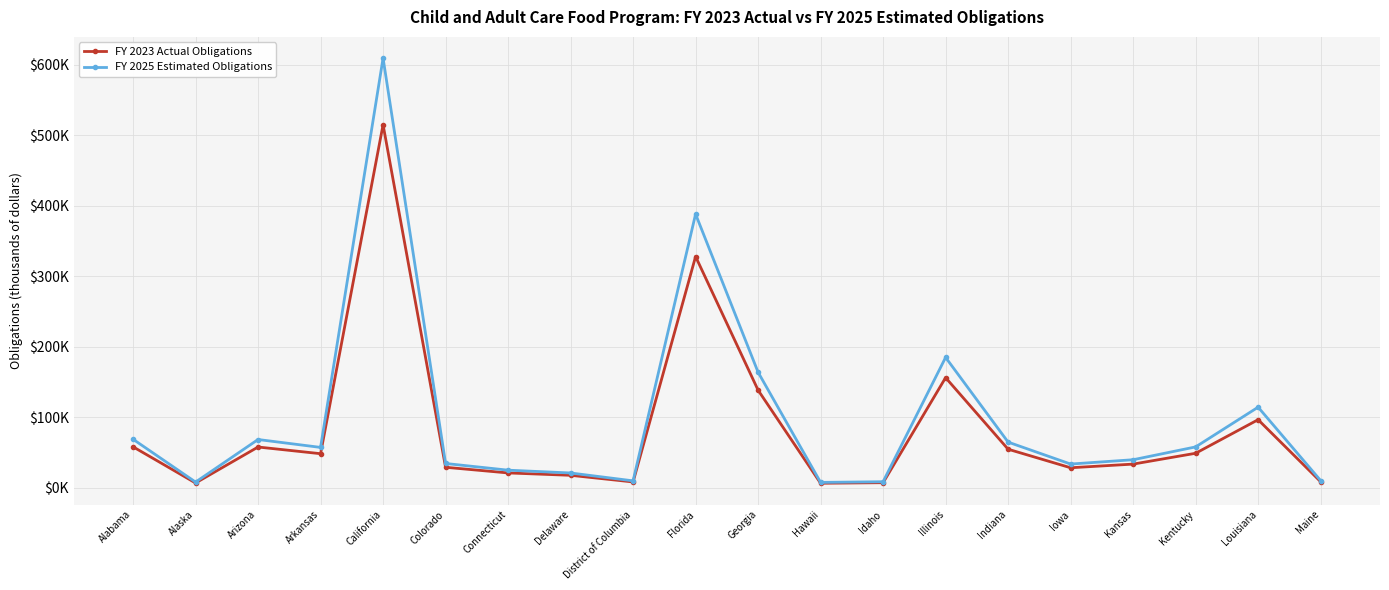

What are all the series names shown in the legend?

FY 2023 Actual Obligations, FY 2025 Estimated Obligations